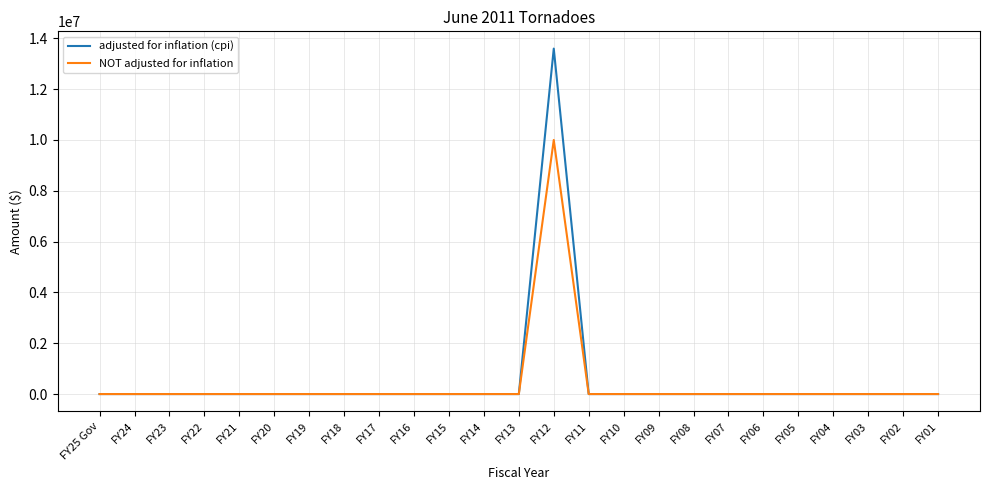

How many categories are shown in the chart?

25